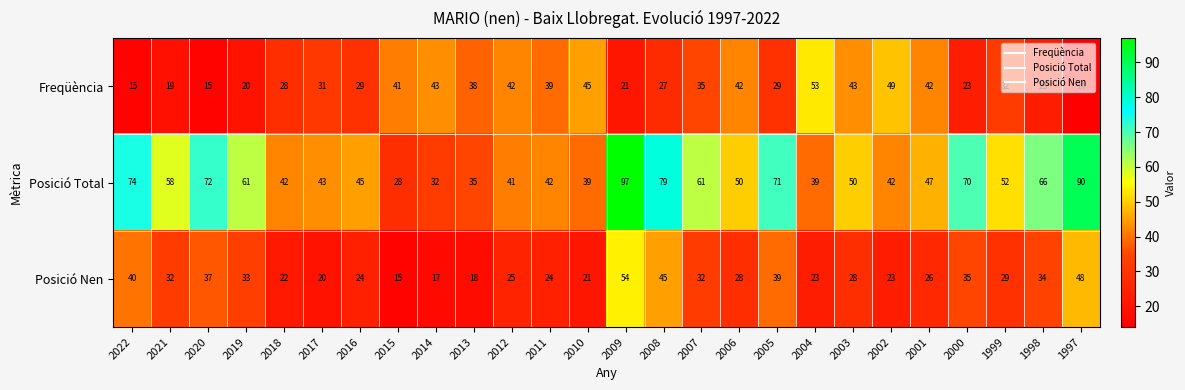

Where is Posició Nen nearest to the value 34?

1998